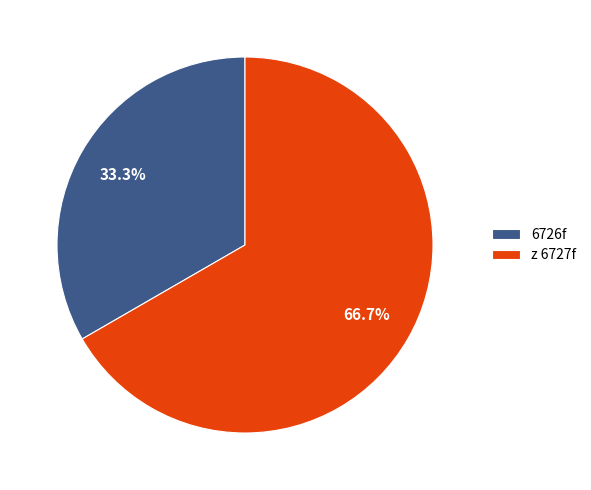

To the nearest percent, what is the difference between the largest and smallest slice percentages?

33%